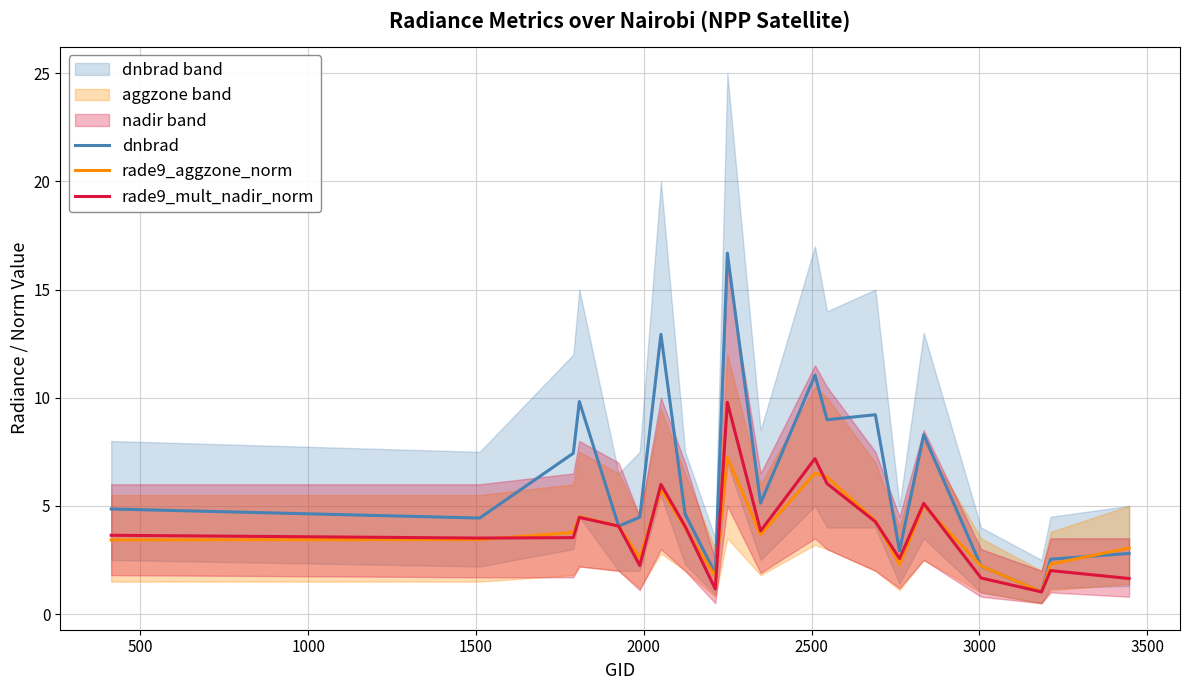

Reading left to right, list all the values displayed in this chart.

dnbrad: 4.9	4.4	7.4	9.8	4.1	4.5	12.9	4.6	1.9	16.7	5.1	11.0	9.0	9.2	2.9	8.3	2.2	1.0	2.5	2.8
rade9_aggzone_norm: 3.4	3.4	3.8	4.5	4.1	2.6	5.8	4.0	1.7	7.2	3.7	6.5	6.3	4.3	2.3	5.0	2.2	1.0	2.3	3.1
rade9_mult_nadir_norm: 3.6	3.5	3.5	4.5	4.1	2.2	6.0	4.1	1.2	9.8	3.8	7.2	6.0	4.3	2.6	5.1	1.7	1.0	2.0	1.6